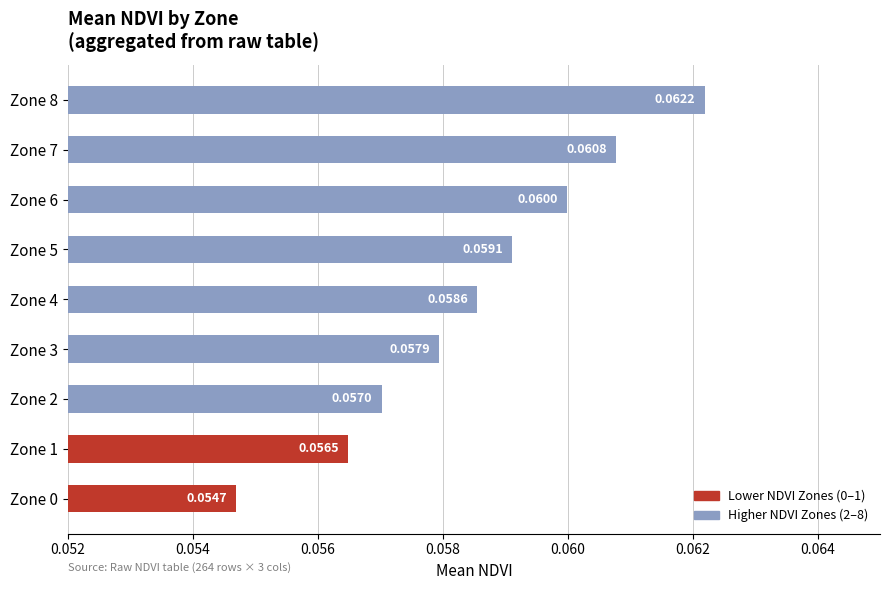

Between Zone 8 and Zone 5, which is larger?

Zone 8